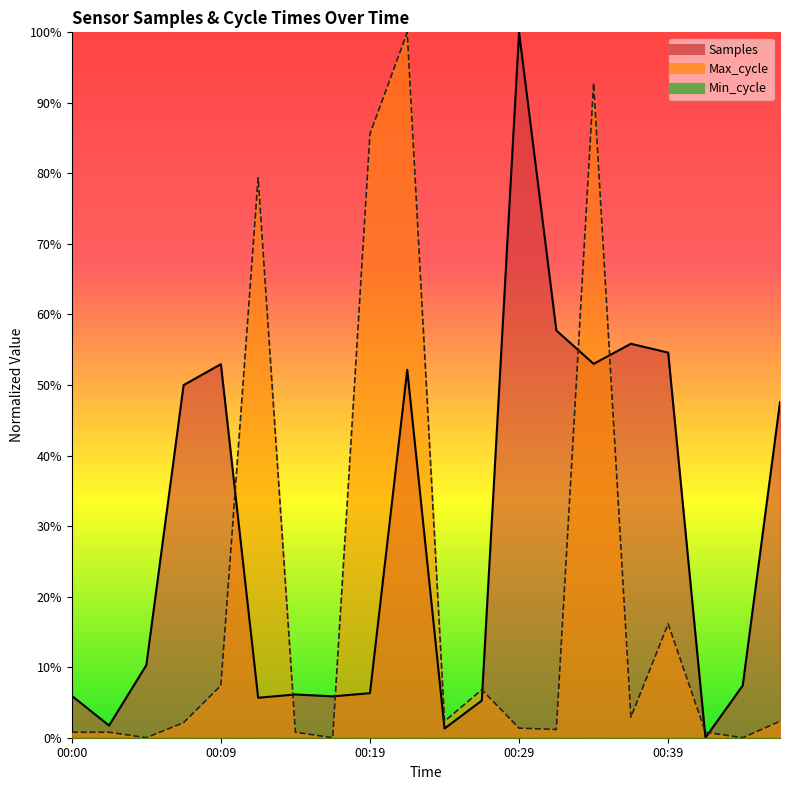

Reading left to right, what are all the values shown in this chart?

Samples: 0.1	0.0	0.1	0.5	0.5	0.1	0.1	0.1	0.1	0.5	0.0	0.1	1.0	0.6	0.5	0.6	0.5	0.0	0.1	0.5
Max_cycle: 0.0	0.0	0.0	0.0	0.1	0.8	0.0	0.0	0.9	1.0	0.0	0.1	0.0	0.0	0.9	0.0	0.2	0.0	0.0	0.0